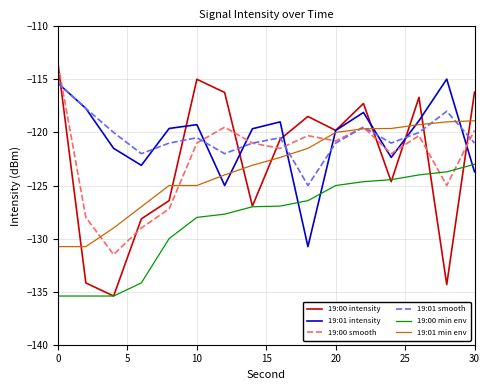

How many lines are shown in the chart?

6